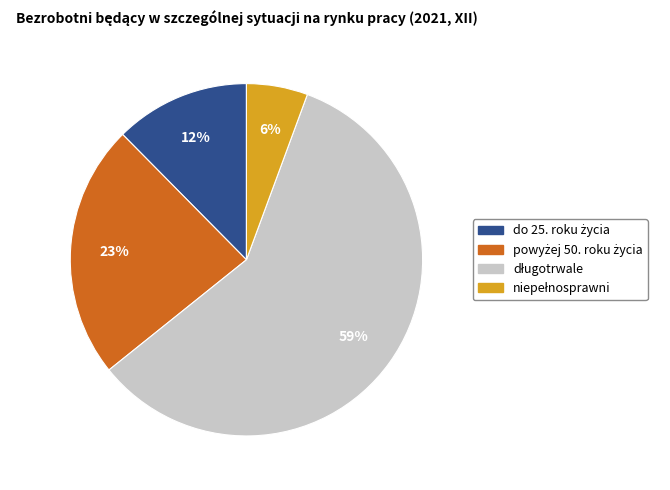

Is there a majority slice in this chart?

Yes